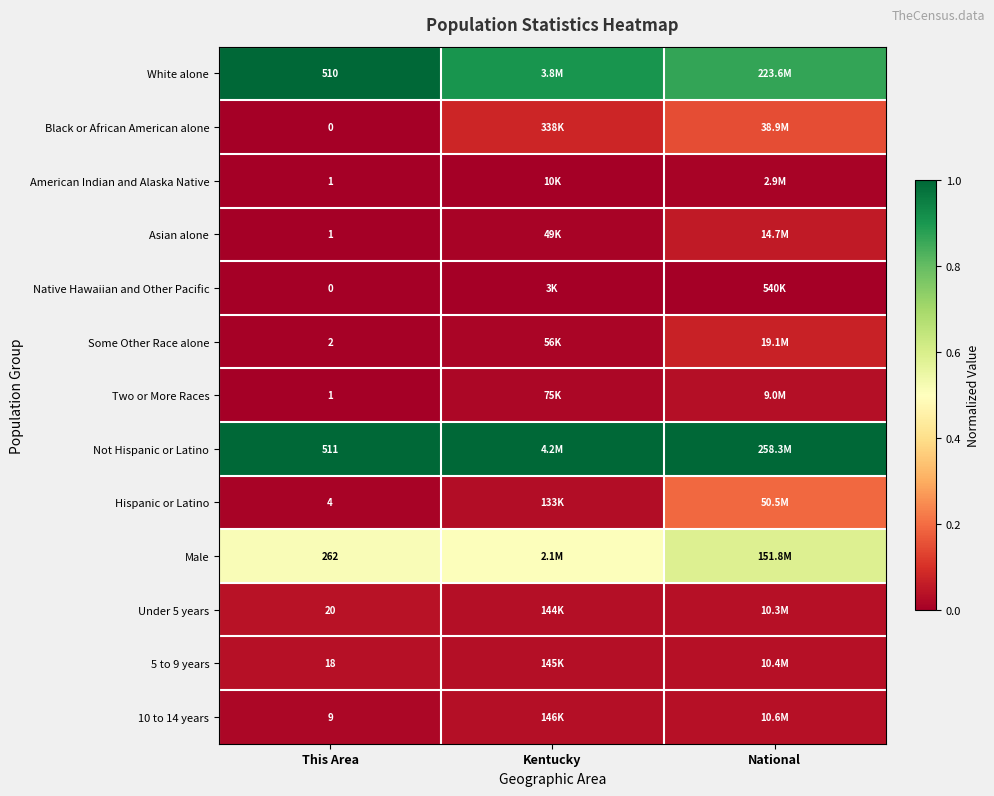

Count the number of categories in the chart.

3